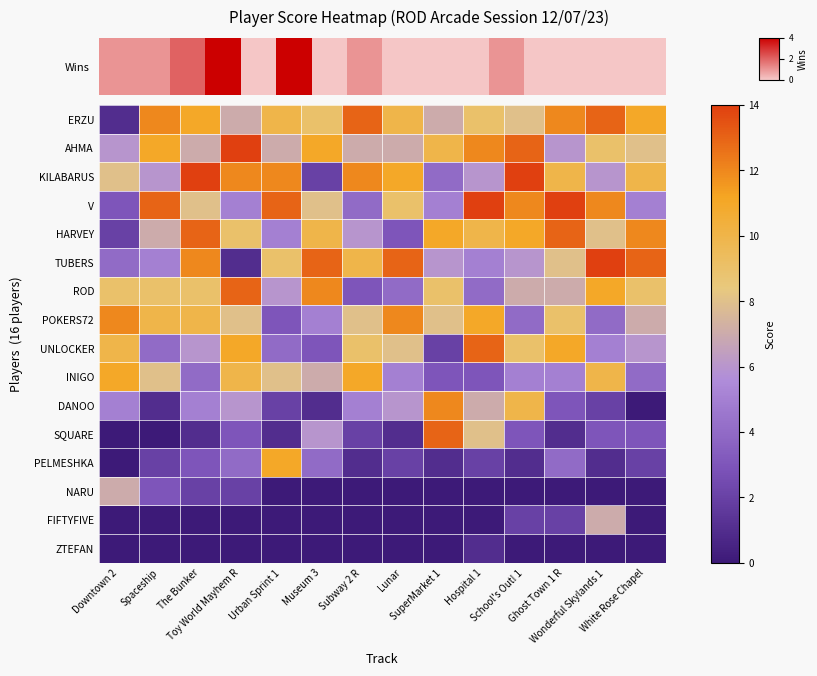

How many data points does each series have?

14